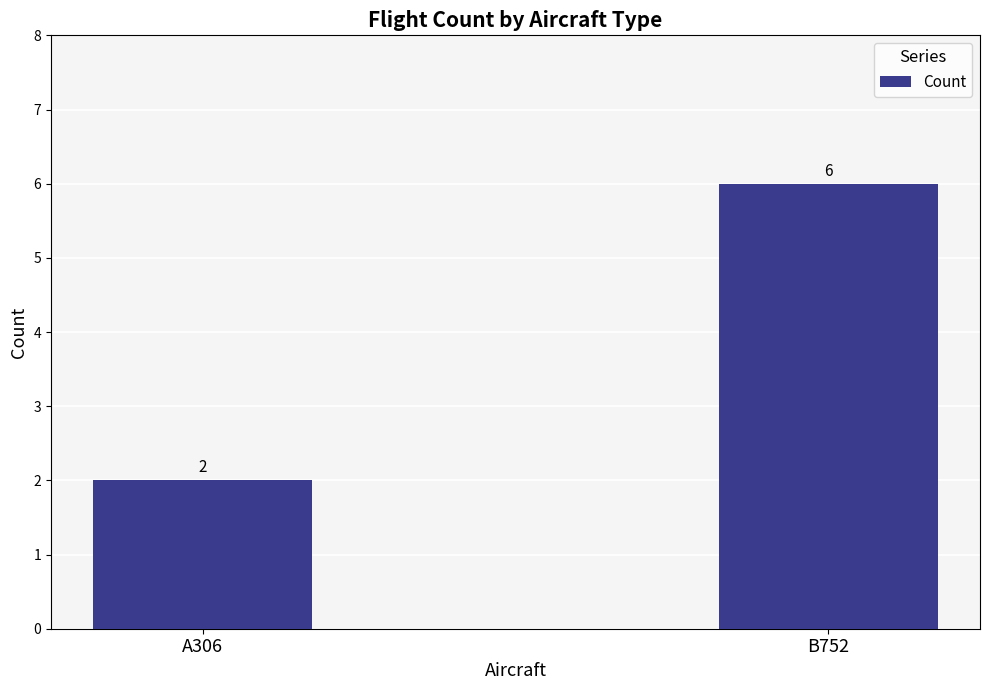

Are the bars horizontal?

No